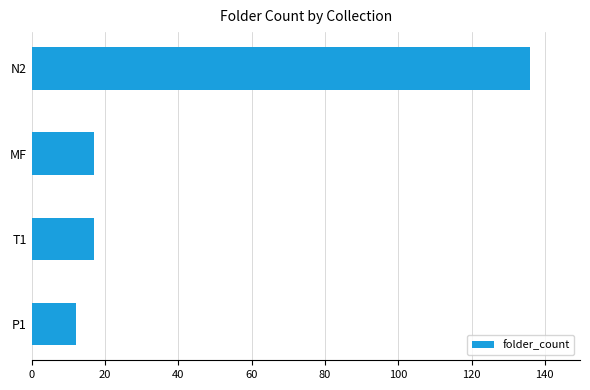

Between MF and P1, which is larger?

MF